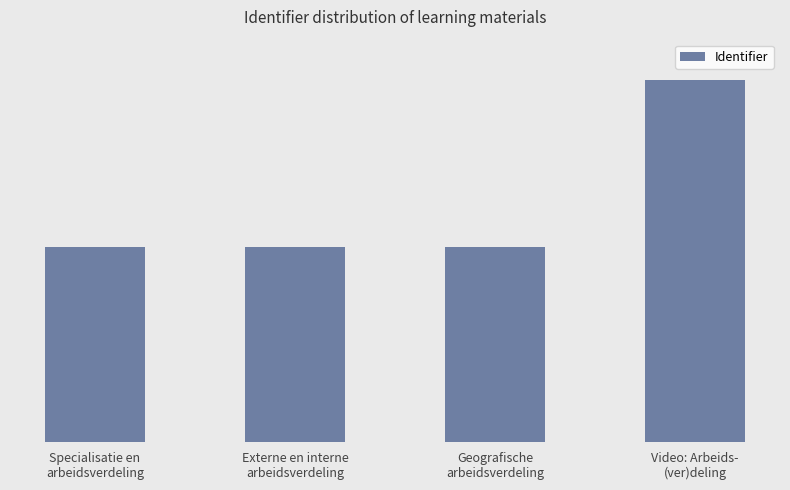

The chart shows a value of 4479776 at Specialisatie en
arbeidsverdeling. True or false?

False